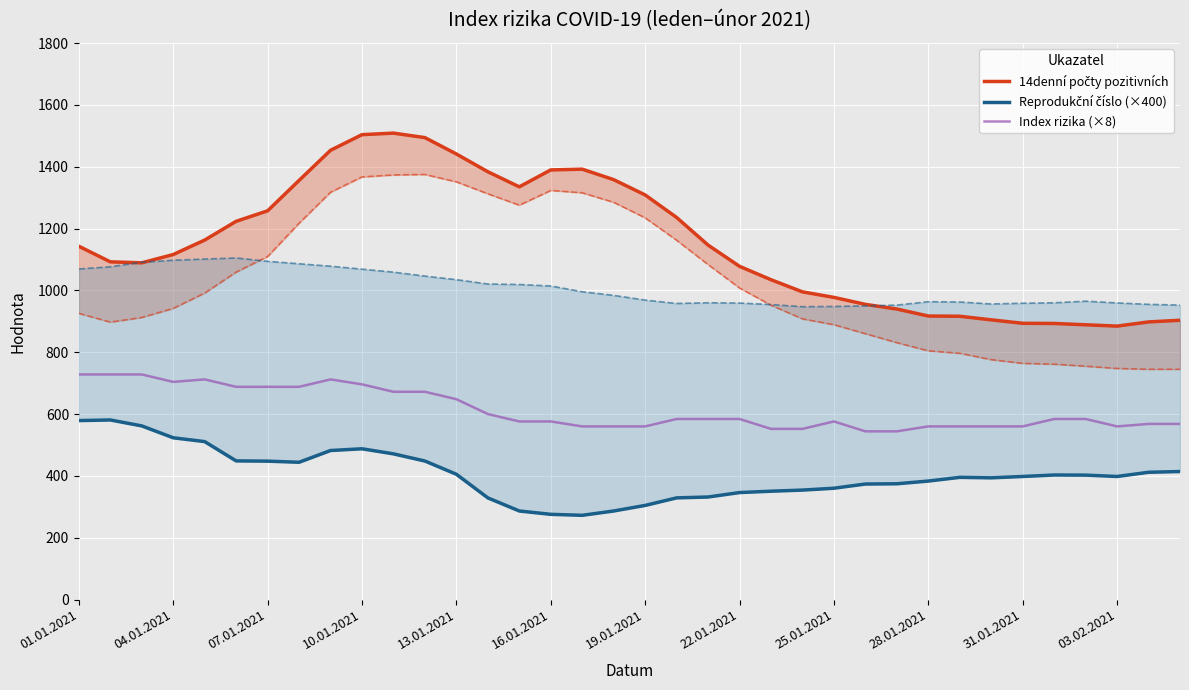

The Index rizika (×8) series shows 901.3 at 14. True or false?

False